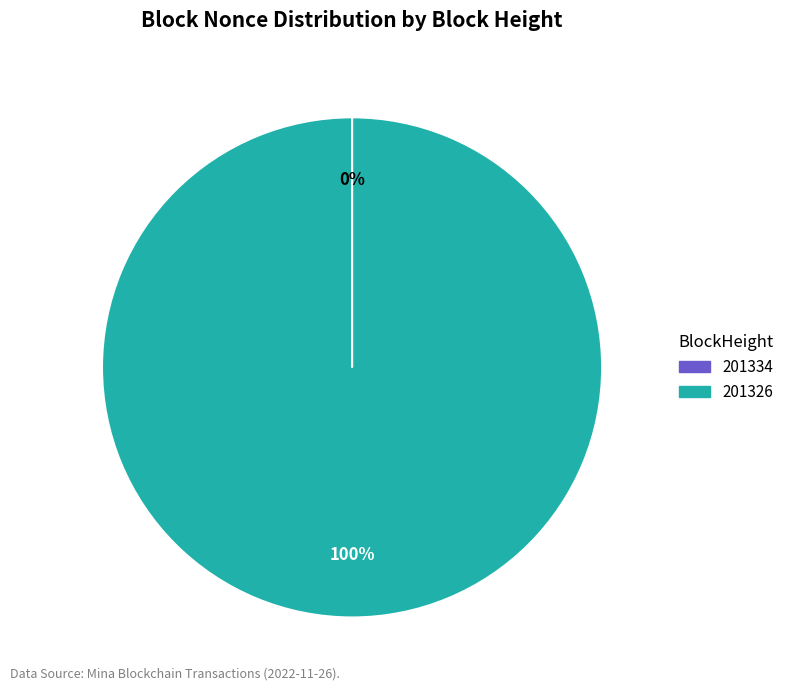

Which slice is the largest?

201326